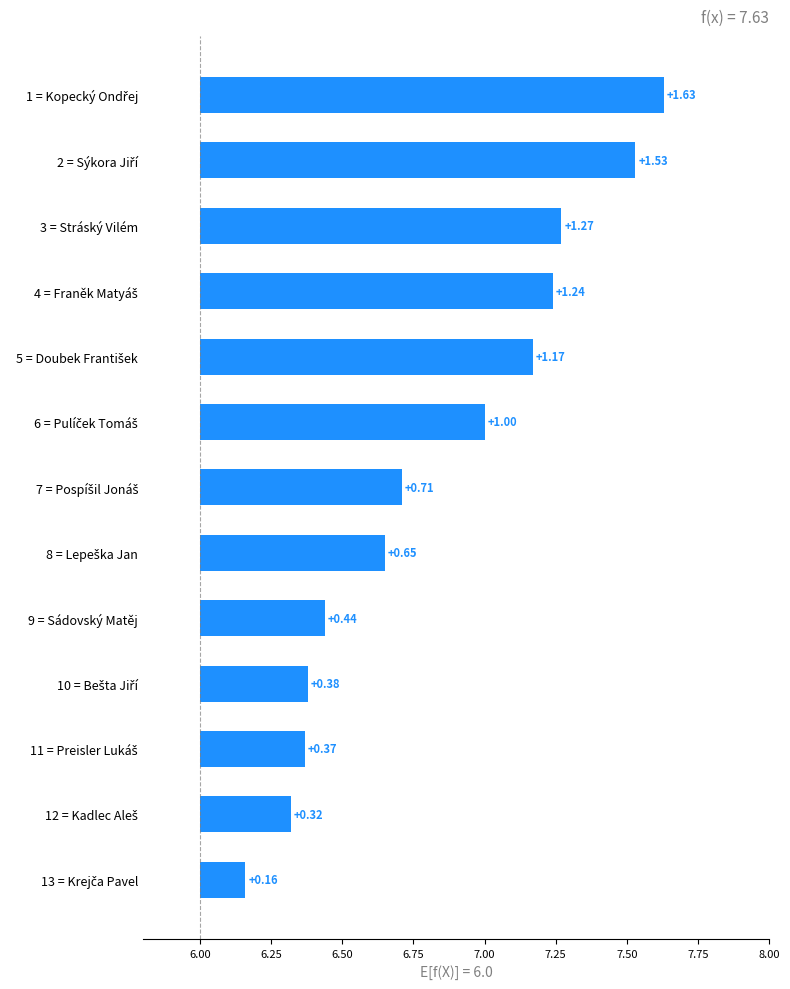

How many bars are there in total?

13